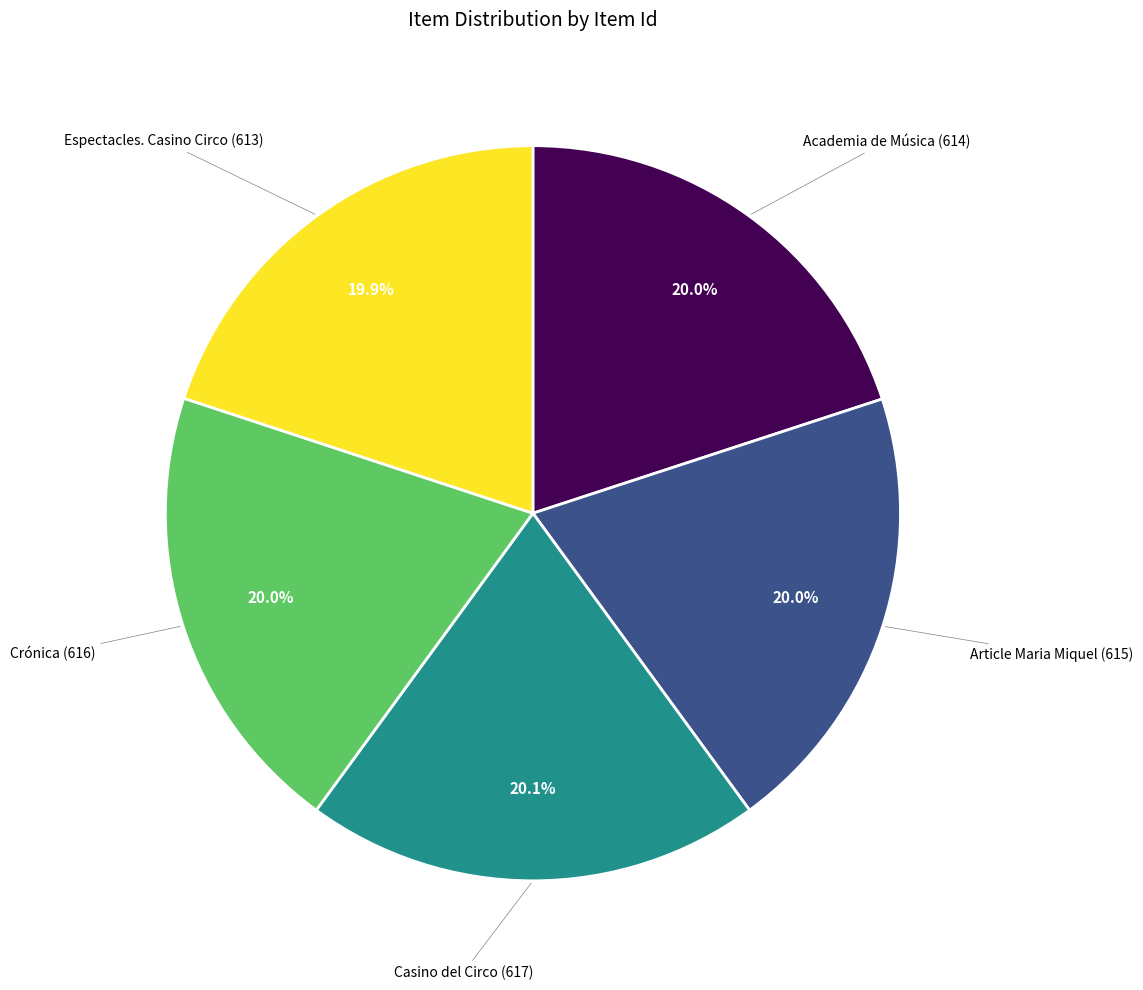

Is Casino del Circo (617) the majority of the pie?

No